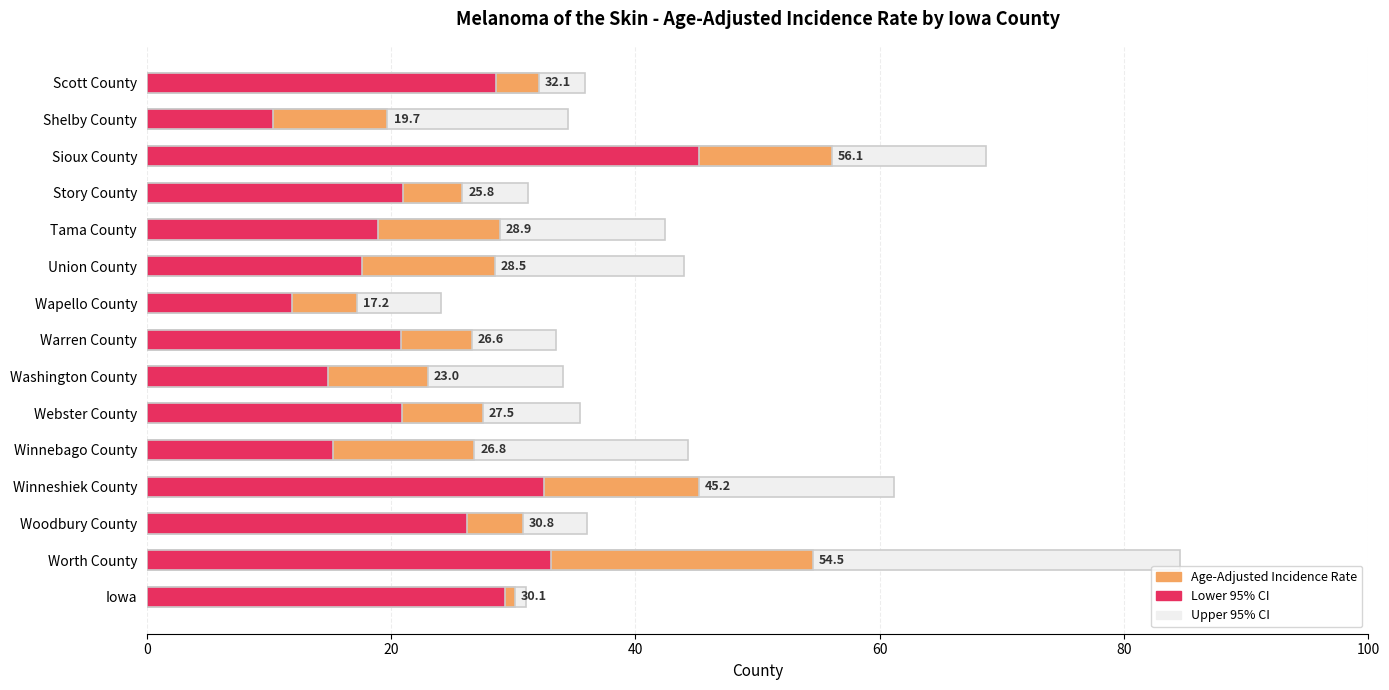

What is the maximum value for Age-Adjusted Incidence Rate?

56.1